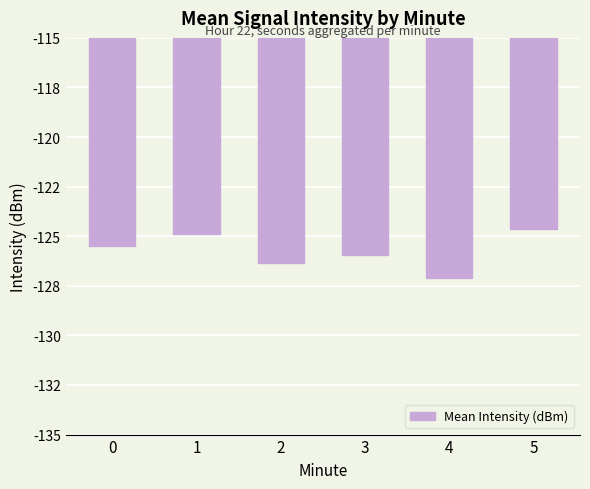

Are the bars horizontal?

No